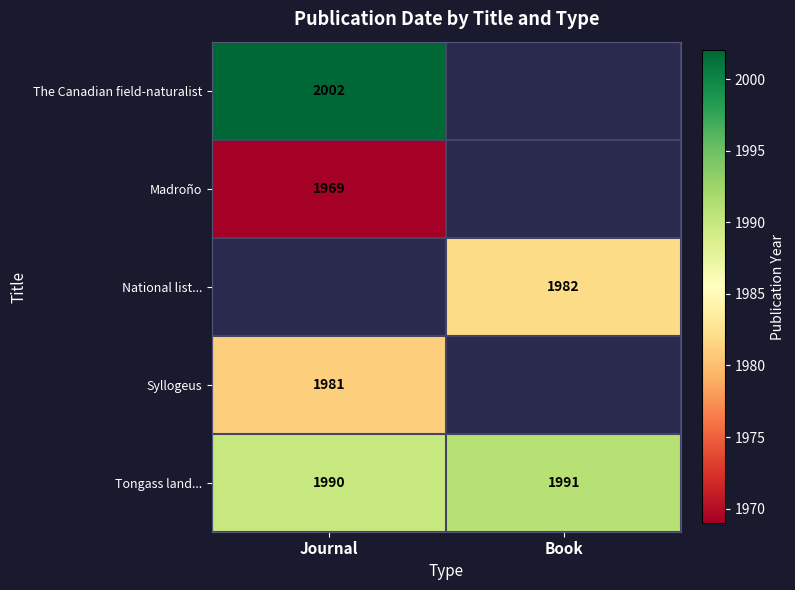

What is the minimum value shown in the chart?

1969.0